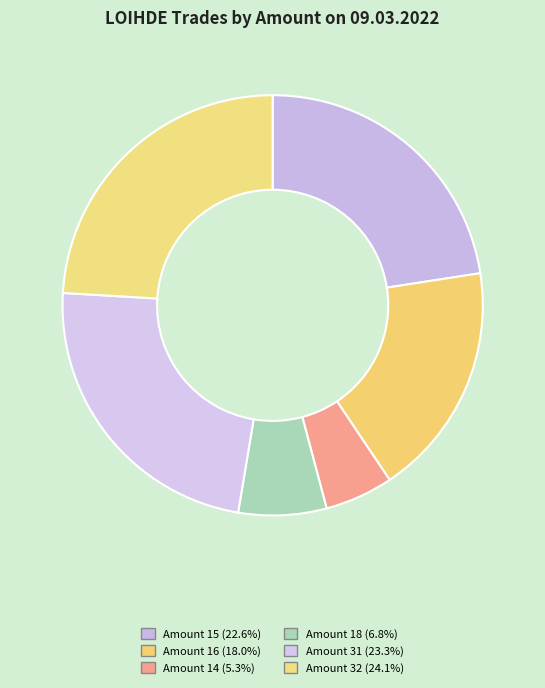

Which slice is the largest?

32 (12:00)